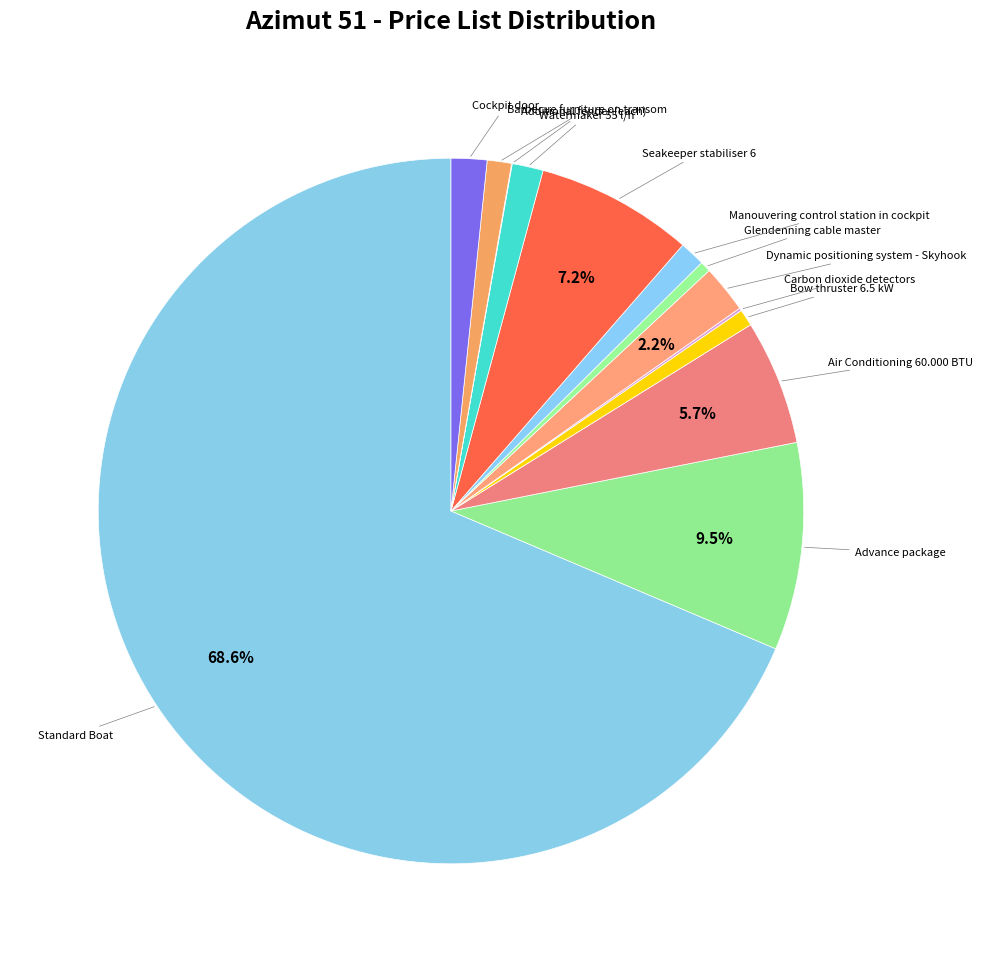

Do Standard Boat and Air Conditioning 60.000 BTU together represent more than half of the pie?

Yes